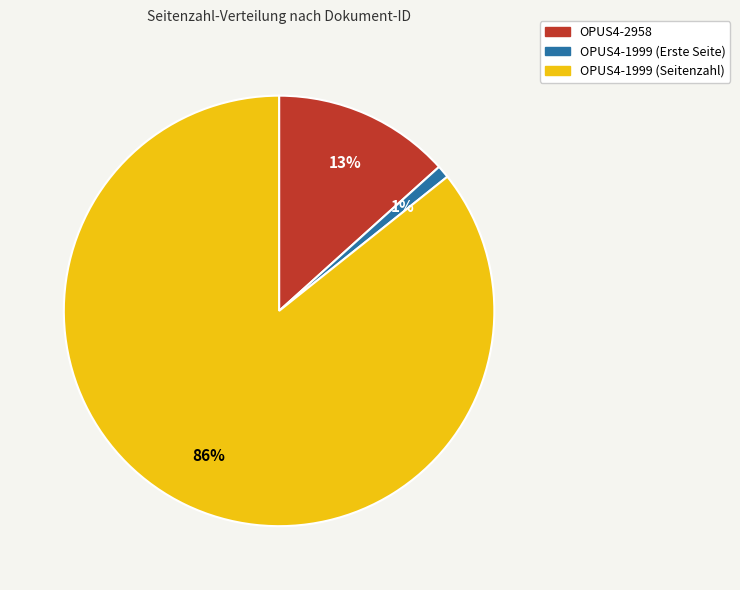

The OPUS4-2958 slice represents 13% of the pie. True or false?

True